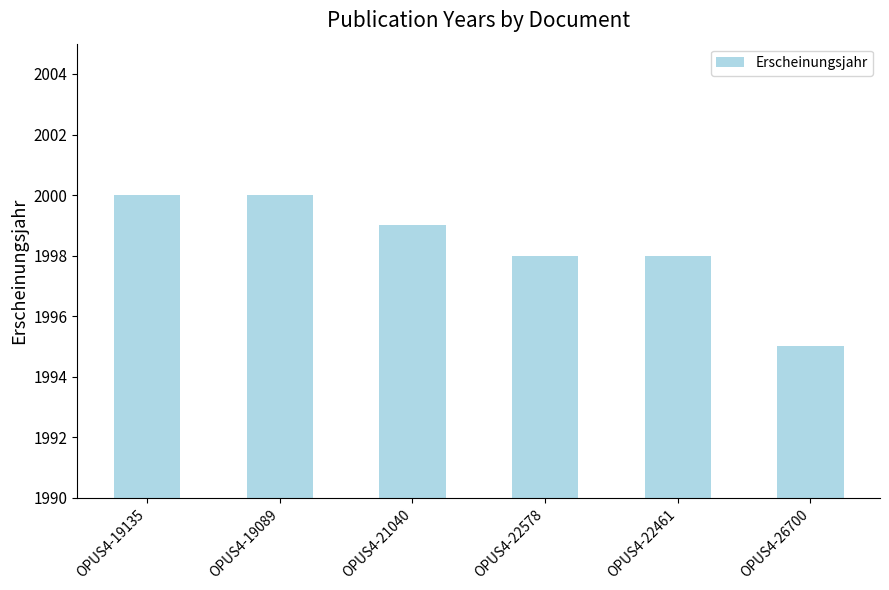

What position from the left is OPUS4-22578?

4